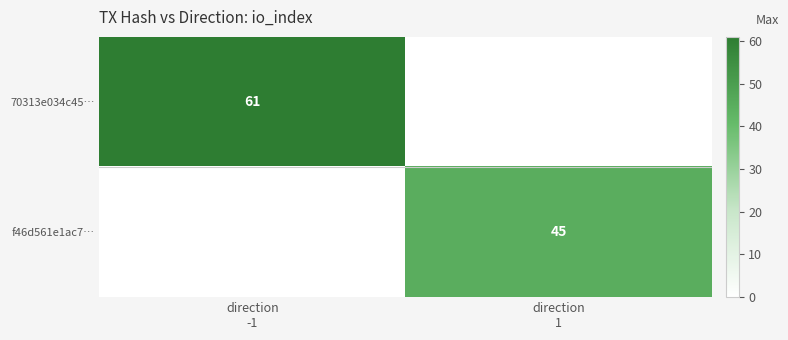

What is the difference between the maximum and minimum values in the 70313e034c45… series?

61